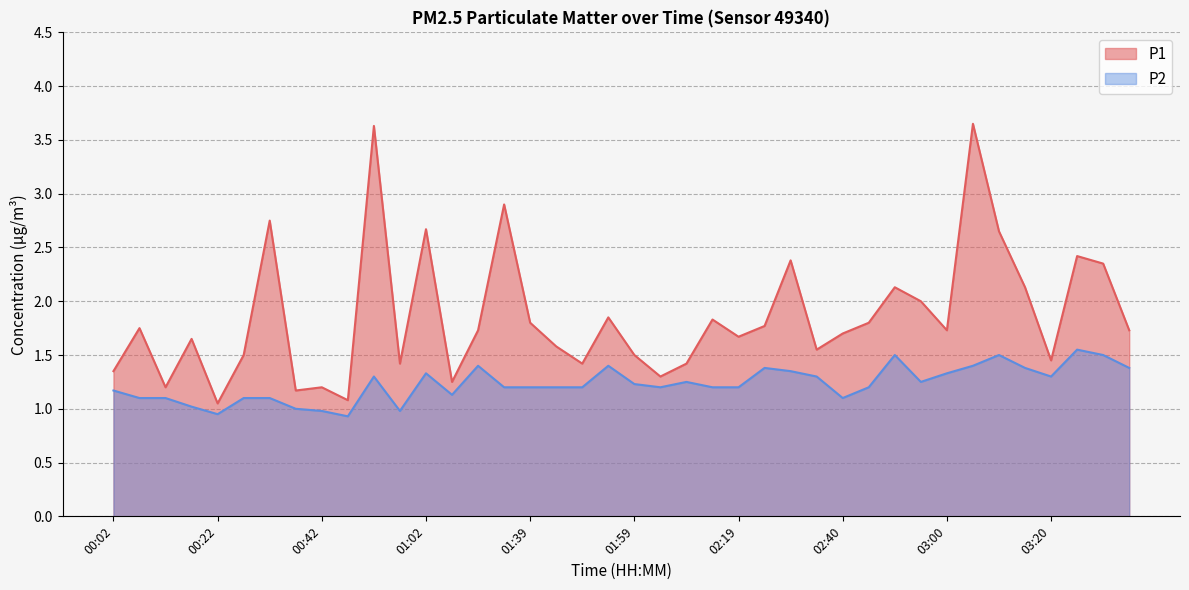

What is the label of the 36th point from the left?

03:15